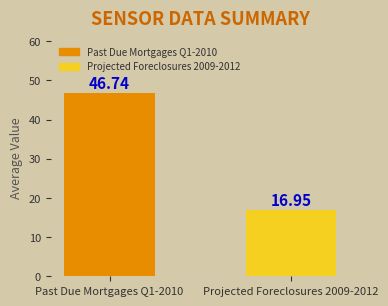

How many bars are there in total?

2